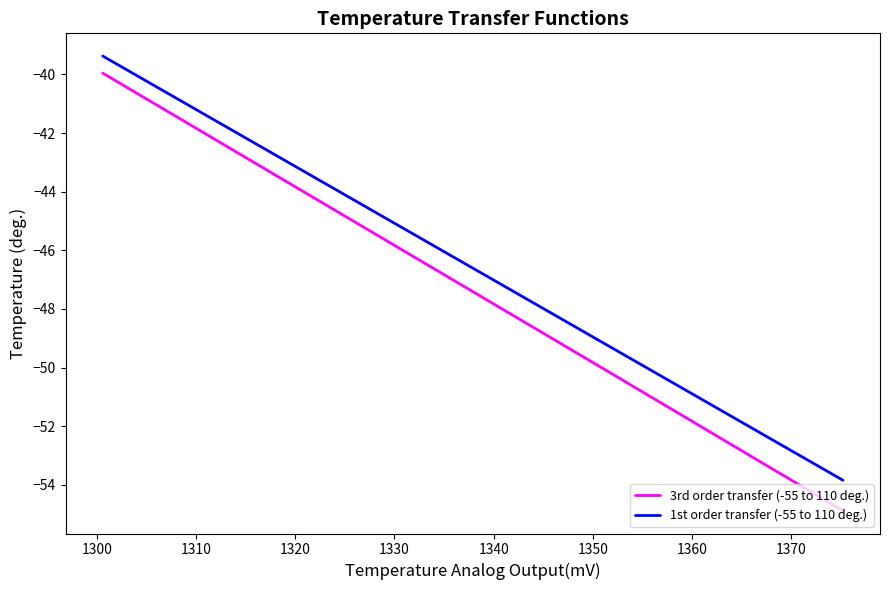

What is the value of the 1st order transfer (-55 to 110 deg.) point at the 2nd from the left?

-49.0